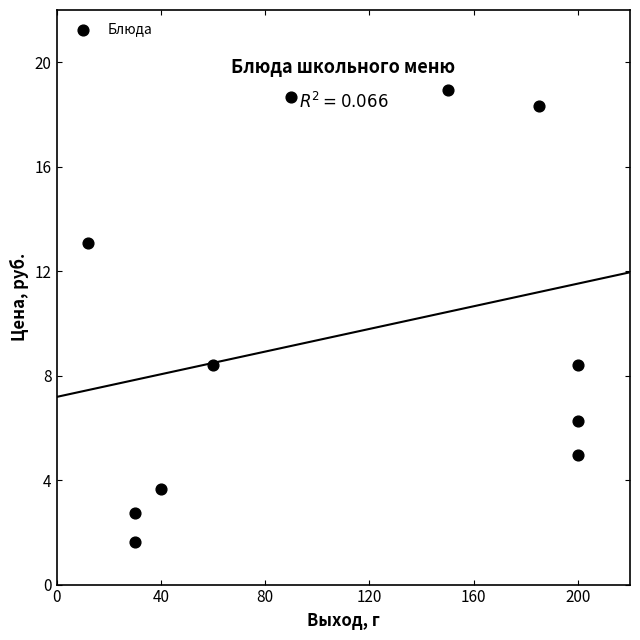

What is the range of X values (max minus min)?

188.0